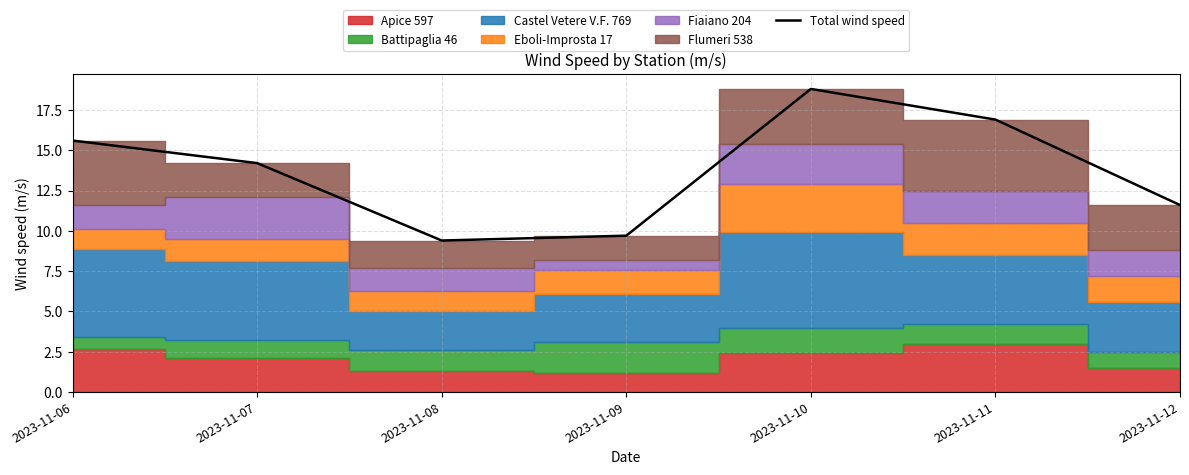

List the labels in order of value, smallest first.

2023-11-08, 2023-11-09, 2023-11-12, 2023-11-07, 2023-11-06, 2023-11-11, 2023-11-10